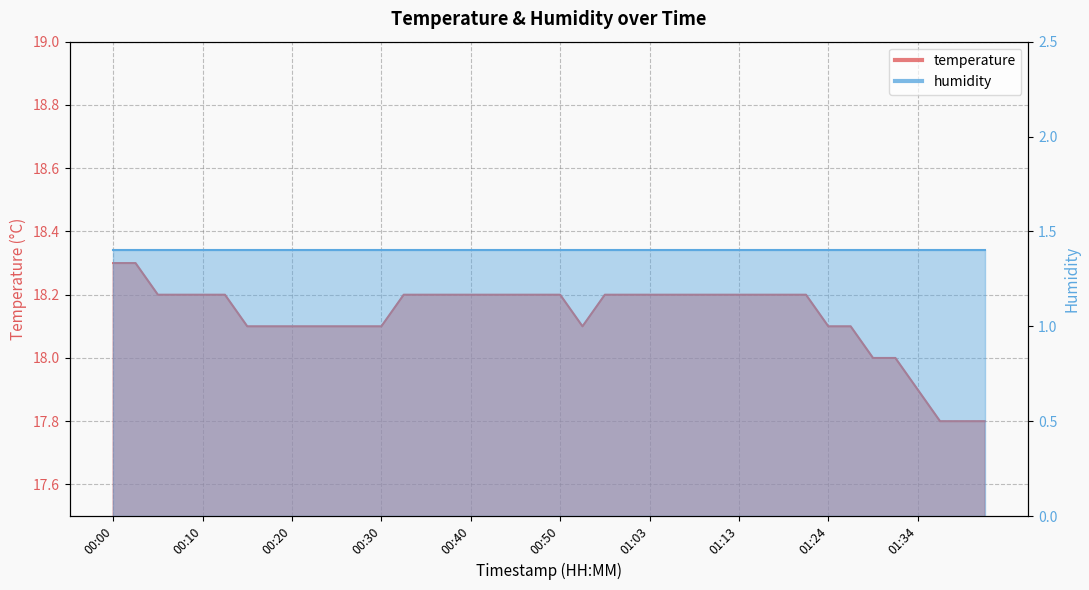

The value at 00:35 is 4.4. True or false?

False